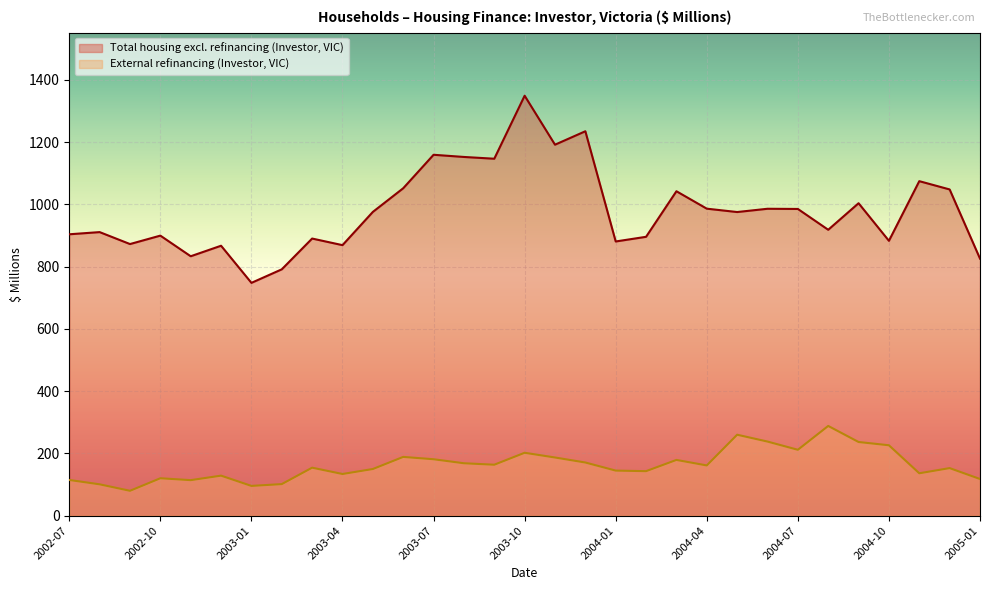

What position from the right is 2004-01?

13